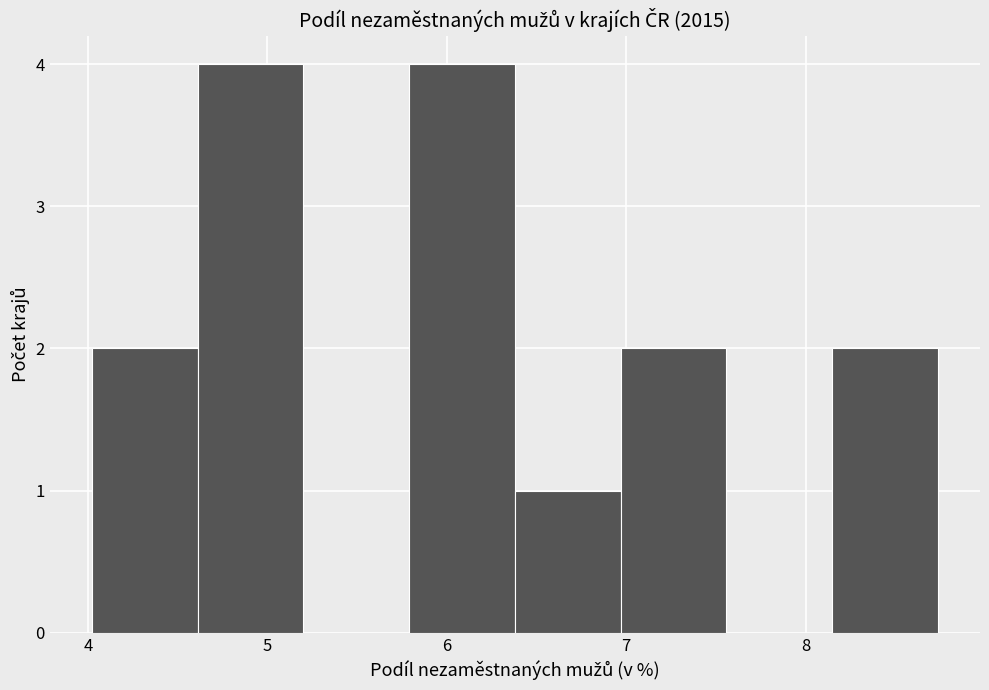

Reading left to right, list every bar in this chart as the range it spans on the x-axis followed by its height. Neither the bar edges nor the heights are printed on the chart, so give them approximately, as read against the axes.

4.0 to 4.6: 2
4.6 to 5.2: 4
5.2 to 5.8: 0
5.8 to 6.4: 4
6.4 to 7.0: 1
7.0 to 7.6: 2
7.6 to 8.1: 0
8.1 to 8.7: 2